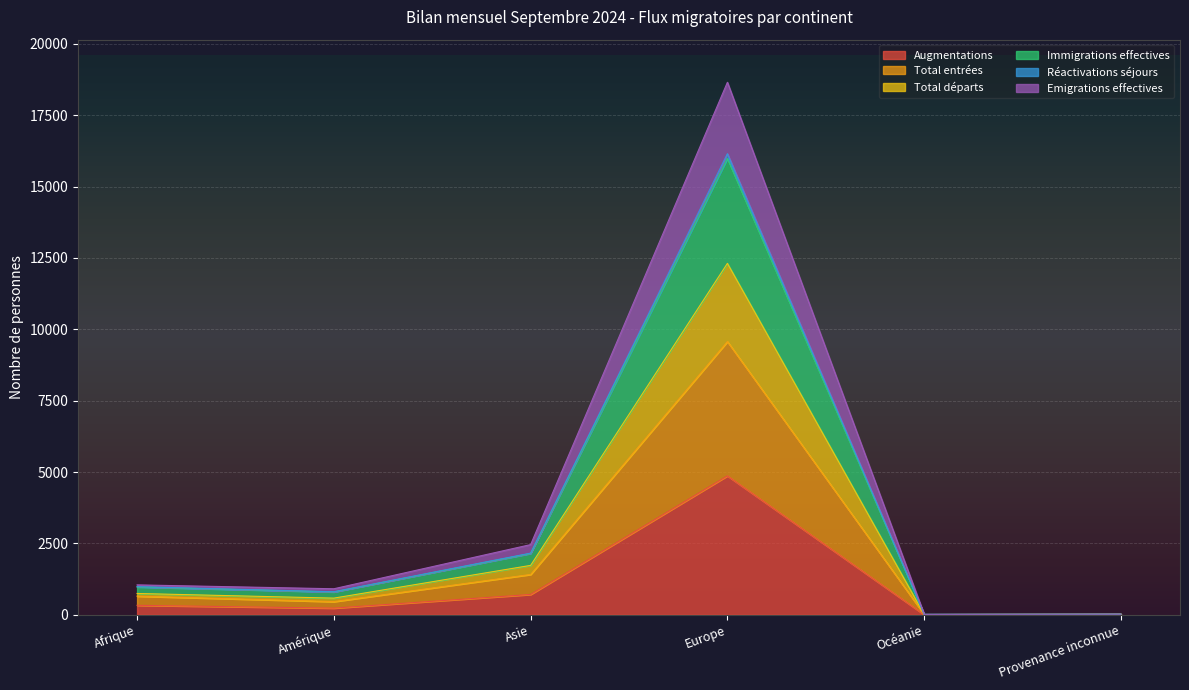

Which category has the highest value in the Augmentations series?

Europe